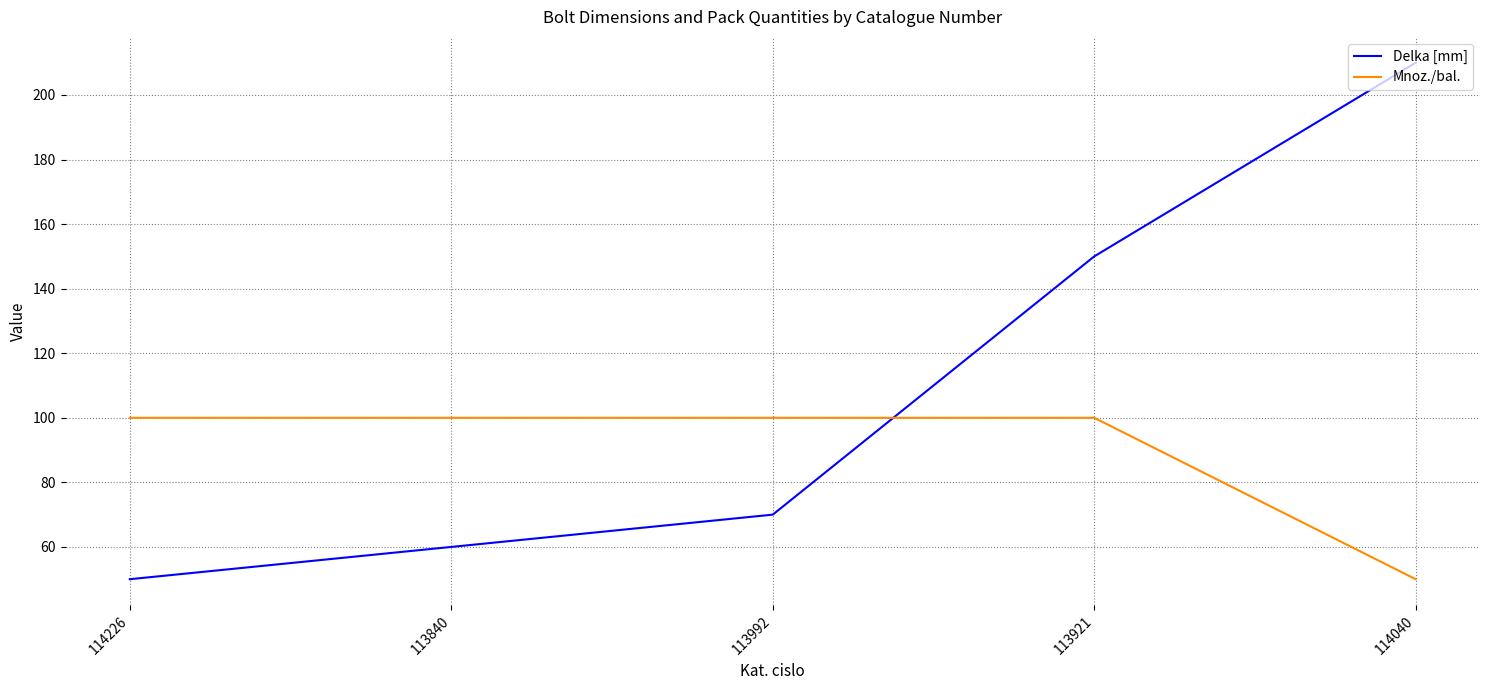

How many distinct data groups are displayed?

2